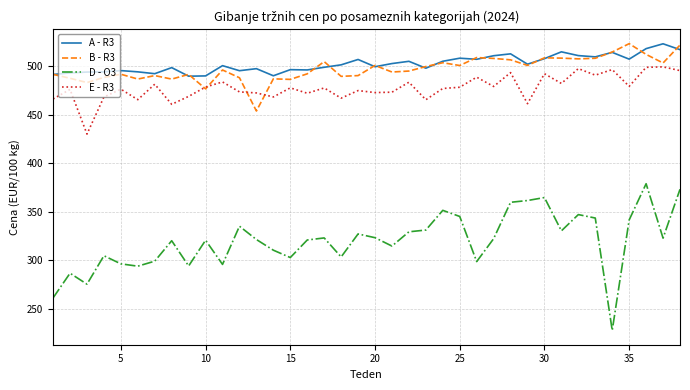

What is the maximum value for B - R3?

523.3